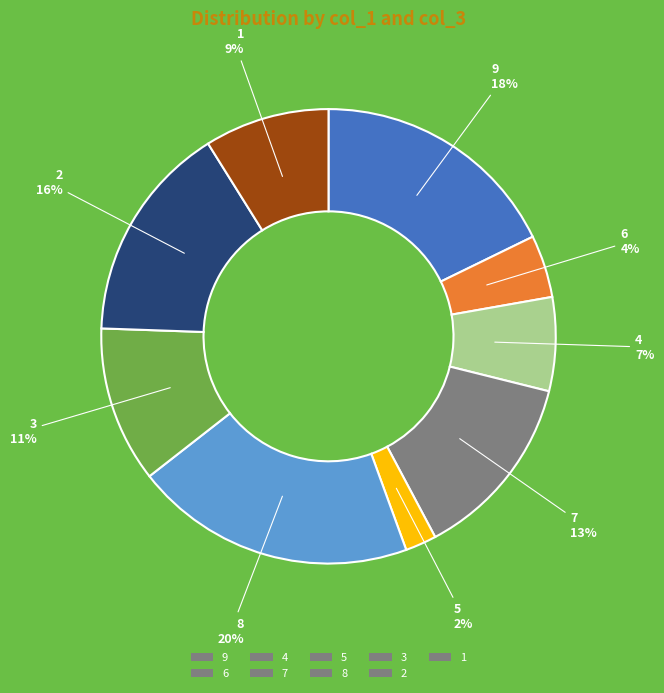

How many slices are in this pie chart?

9